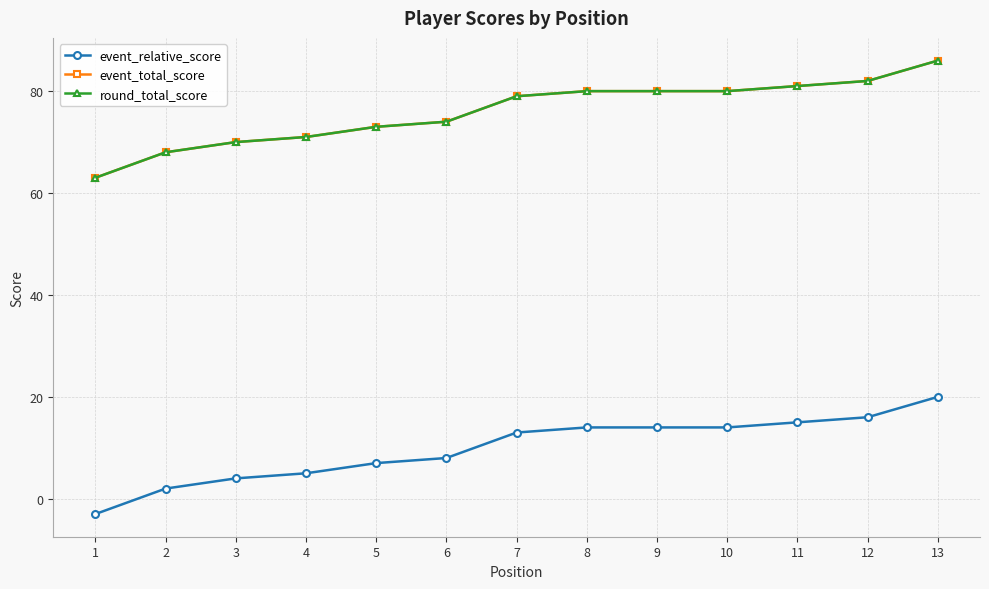

How many data points in round_total_score are less than 79?

6